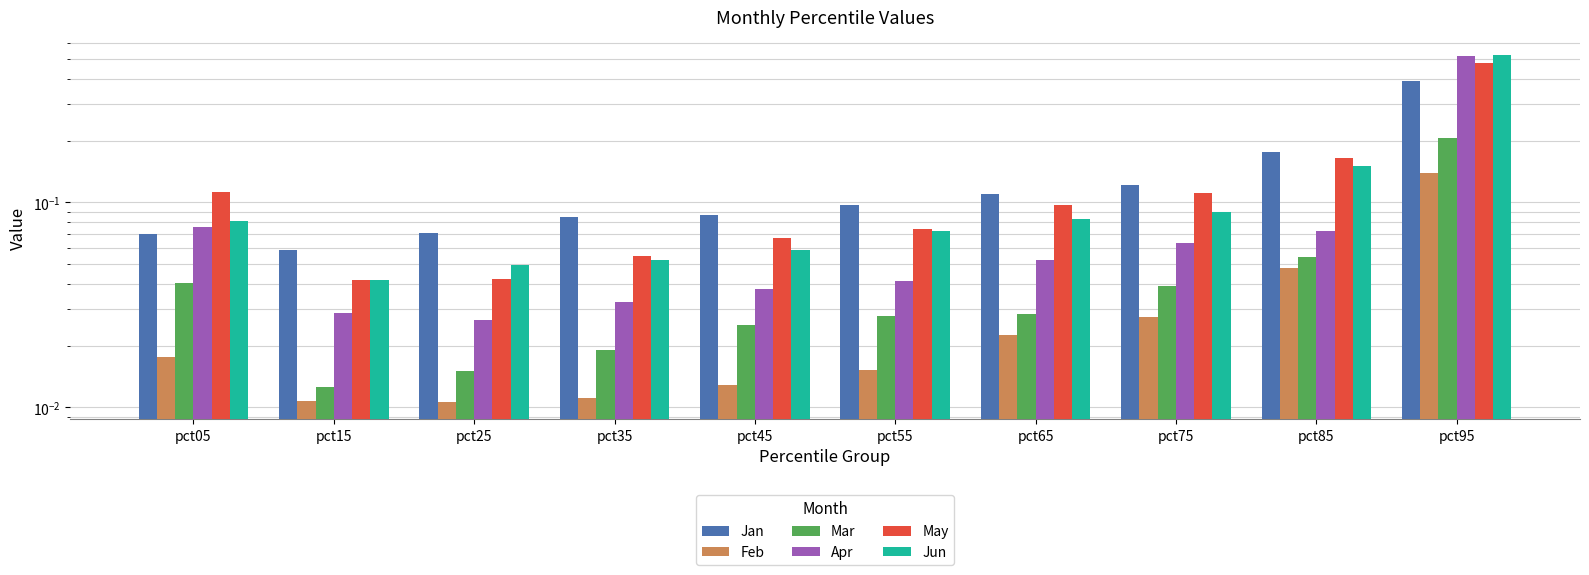

How many data points does each series have?

10